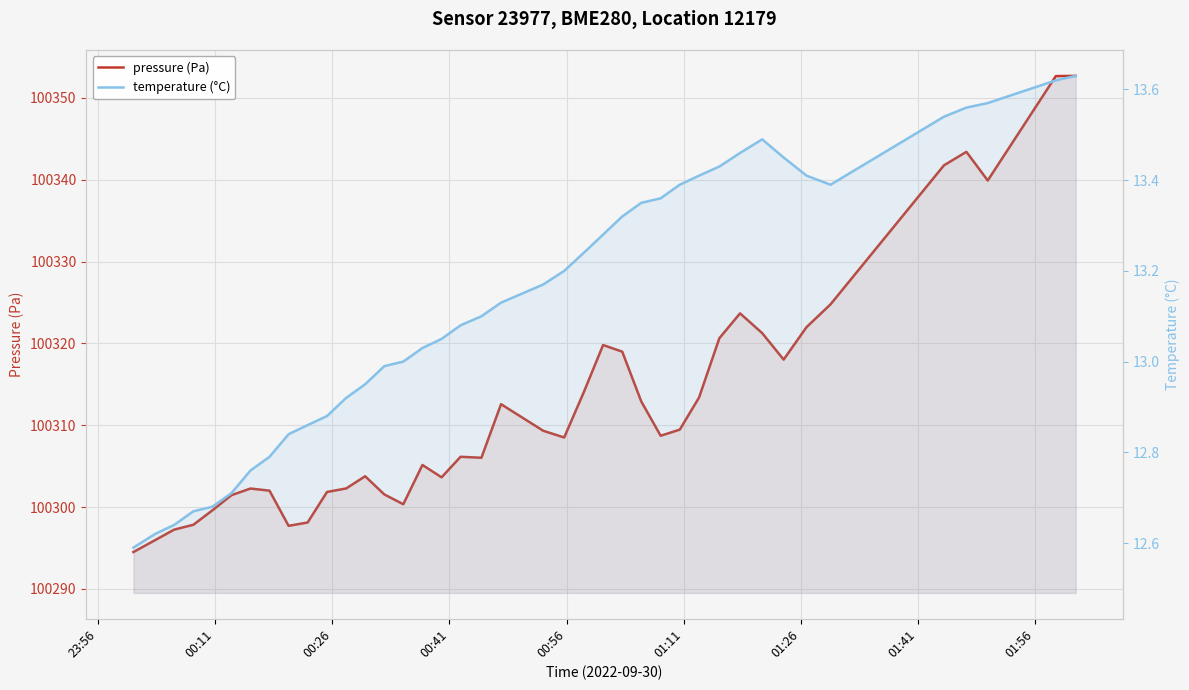

What is the difference between the maximum and minimum values in the temperature (°C) series?

1.0